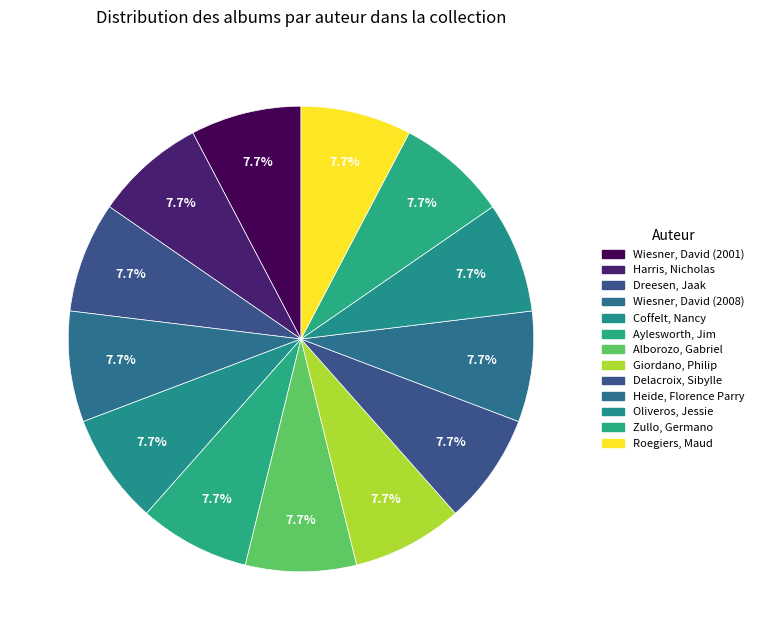

Is it true that Harris, Nicholas is 8% of the pie?

True